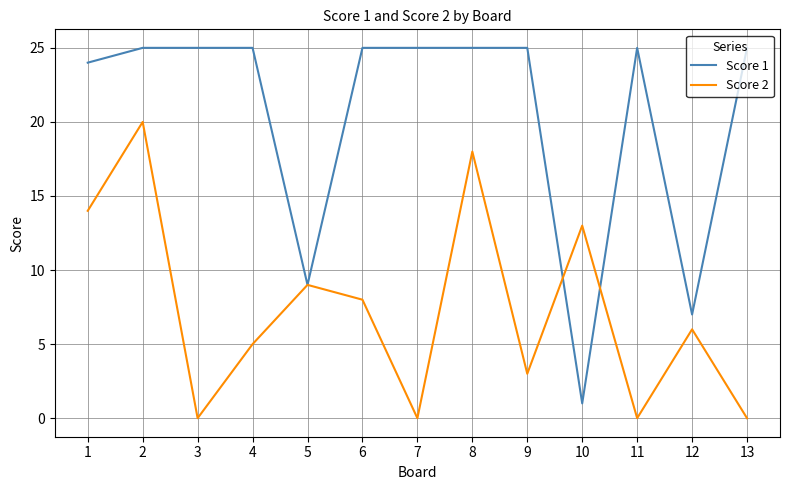

Is this an area chart (filled region under the line)?

No